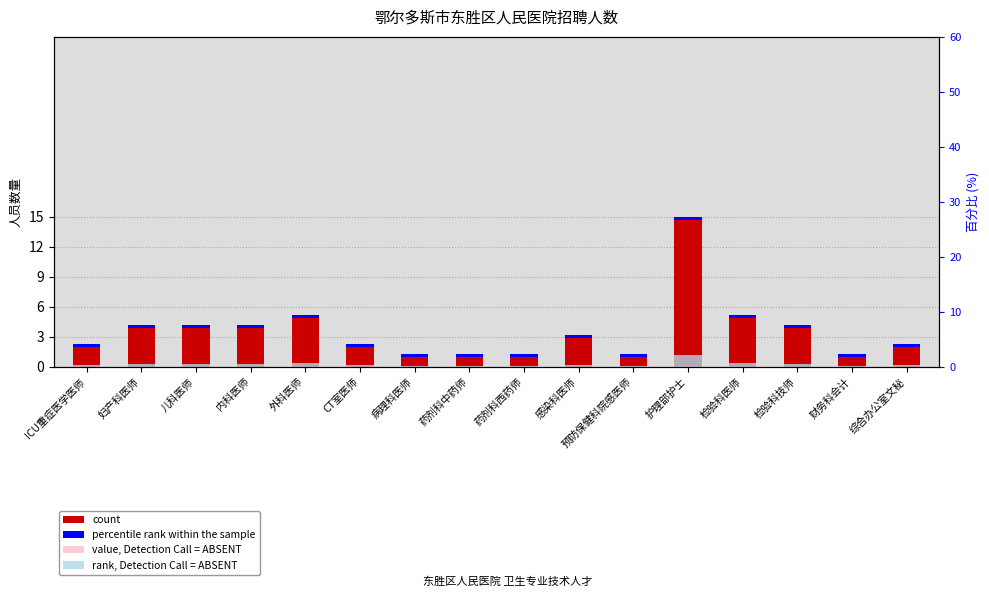

At which label does value, Detection Call = ABSENT reach its peak?

护理部护士